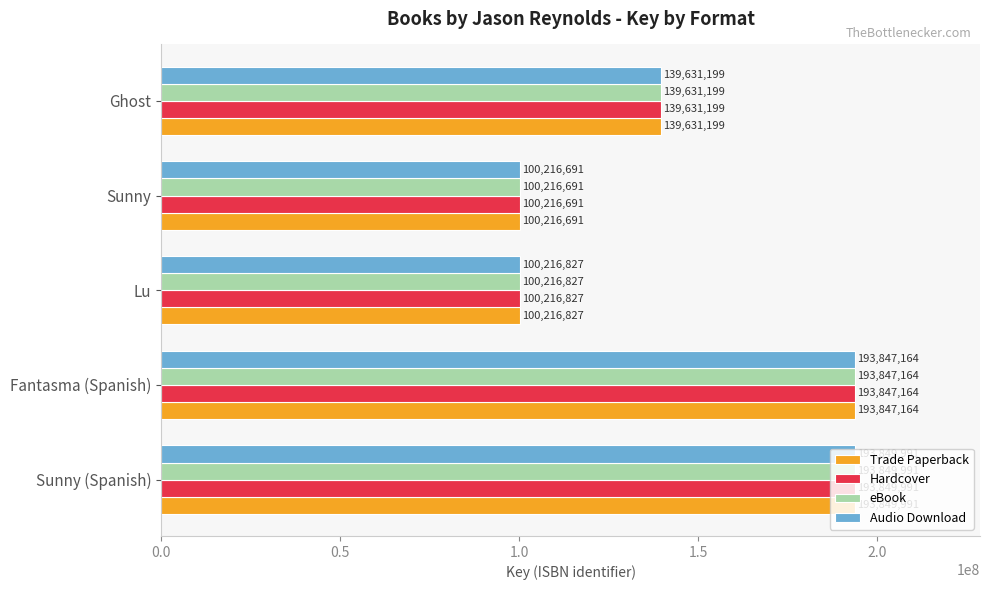

Where is Trade Paperback nearest to the value 147033341?

Ghost